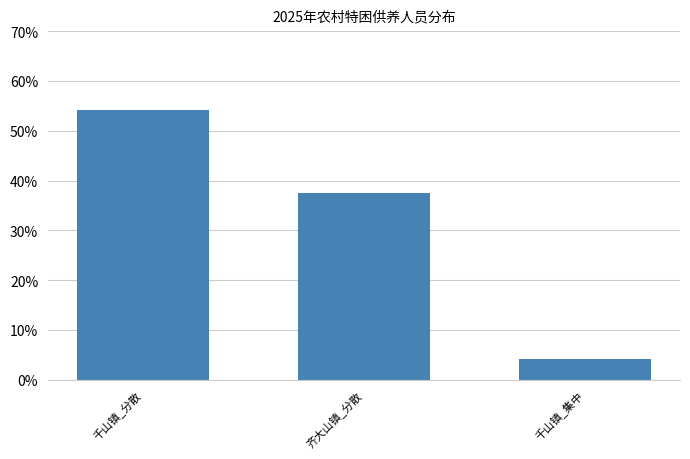

Are the bars horizontal?

No